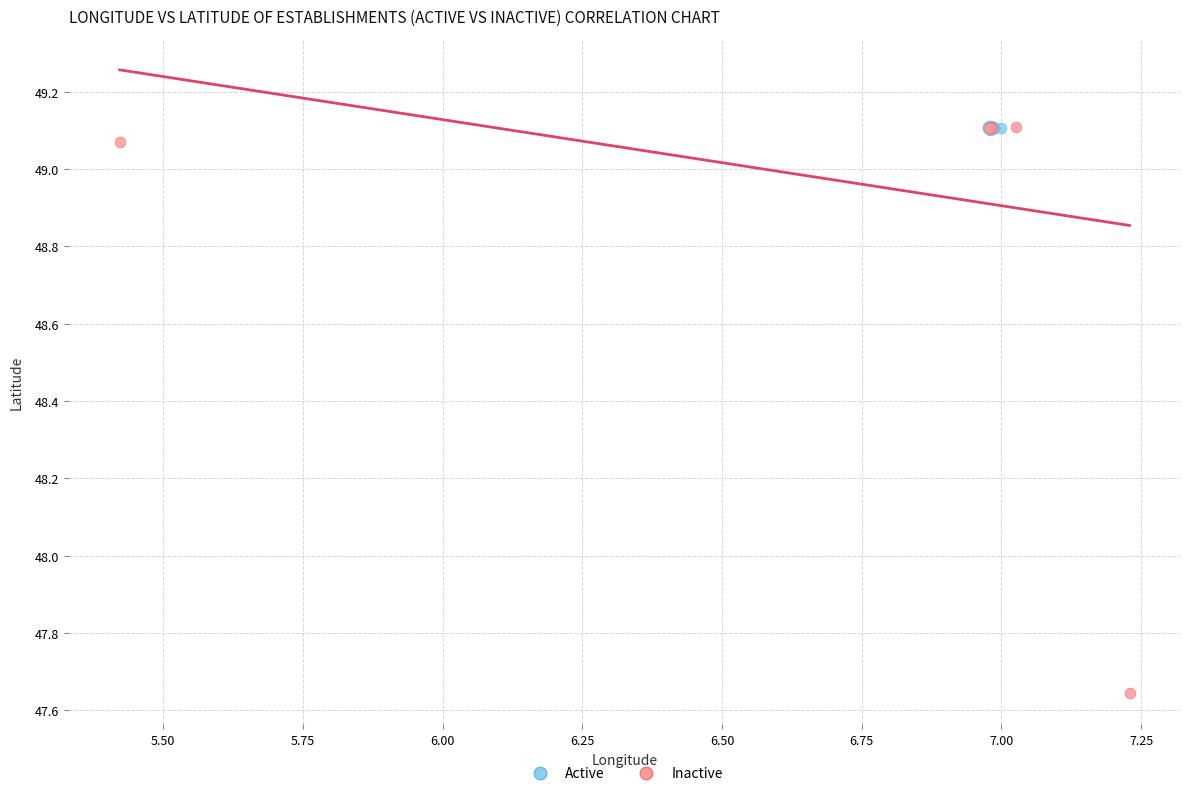

Which series has the largest Y range (max minus min)?

Inactive